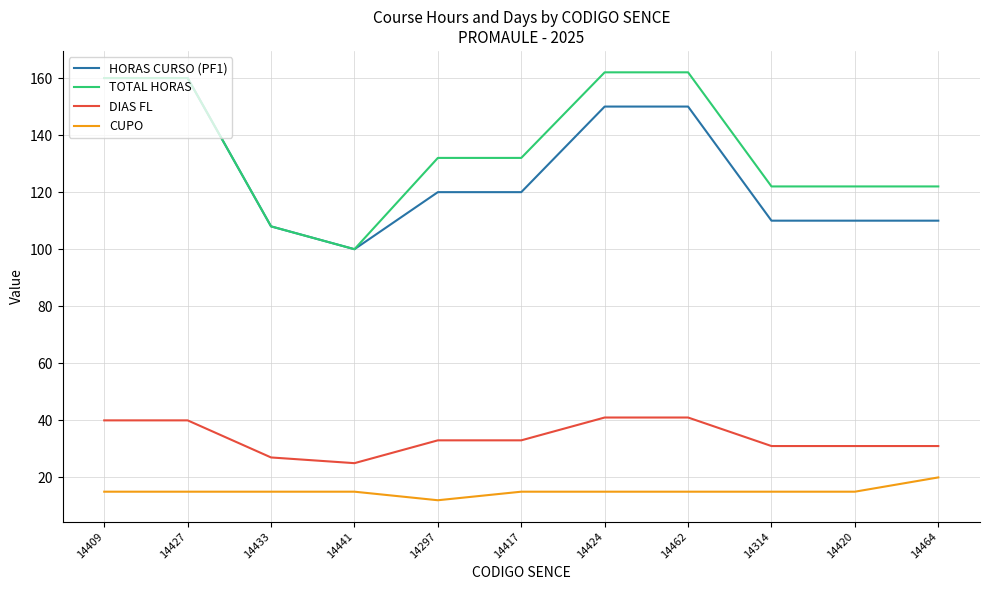

Reading left to right, extract all data points from this chart.

HORAS CURSO (PF1): 14409=160	14427=160	14433=108	14441=100	14297=120	14417=120	14424=150	14462=150	14314=110	14420=110	14464=110
TOTAL HORAS: 14409=160	14427=160	14433=108	14441=100	14297=132	14417=132	14424=162	14462=162	14314=122	14420=122	14464=122
DIAS FL: 14409=40	14427=40	14433=27	14441=25	14297=33	14417=33	14424=41	14462=41	14314=31	14420=31	14464=31
CUPO: 14409=15	14427=15	14433=15	14441=15	14297=12	14417=15	14424=15	14462=15	14314=15	14420=15	14464=20